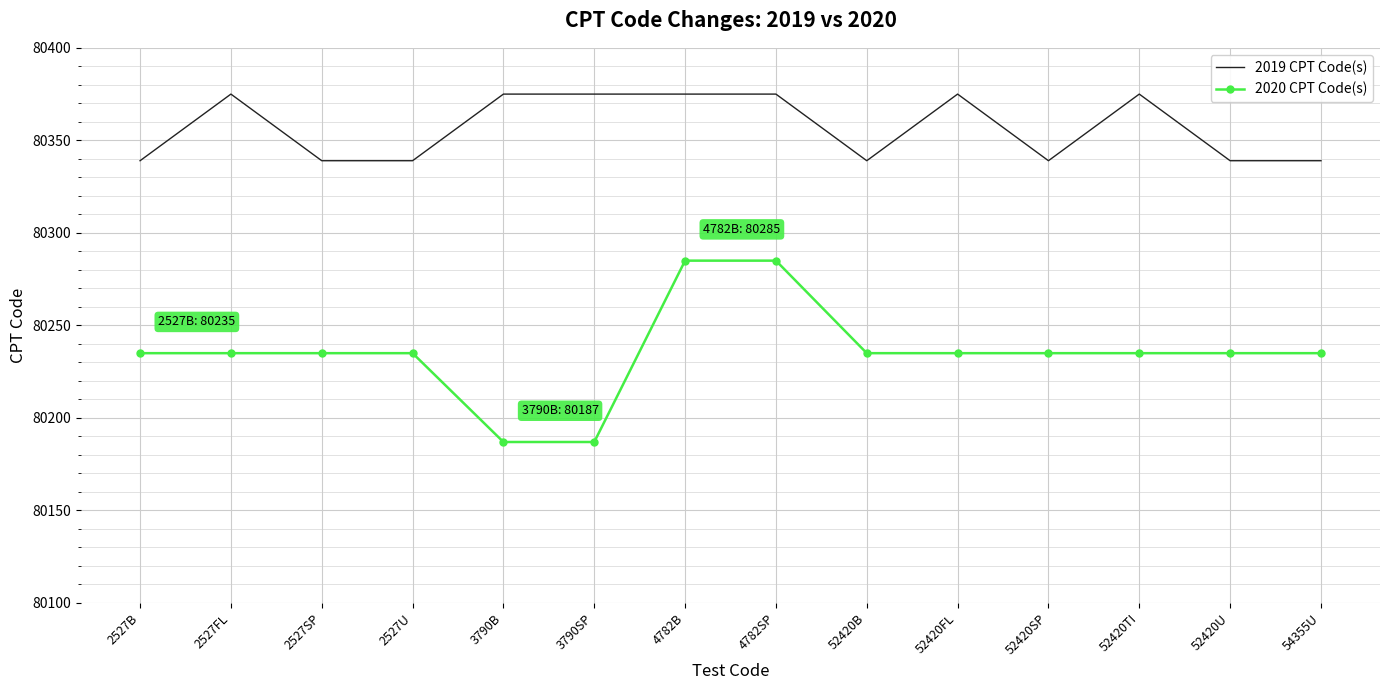

Which series has the largest total across all categories?

2019 CPT Code(s)